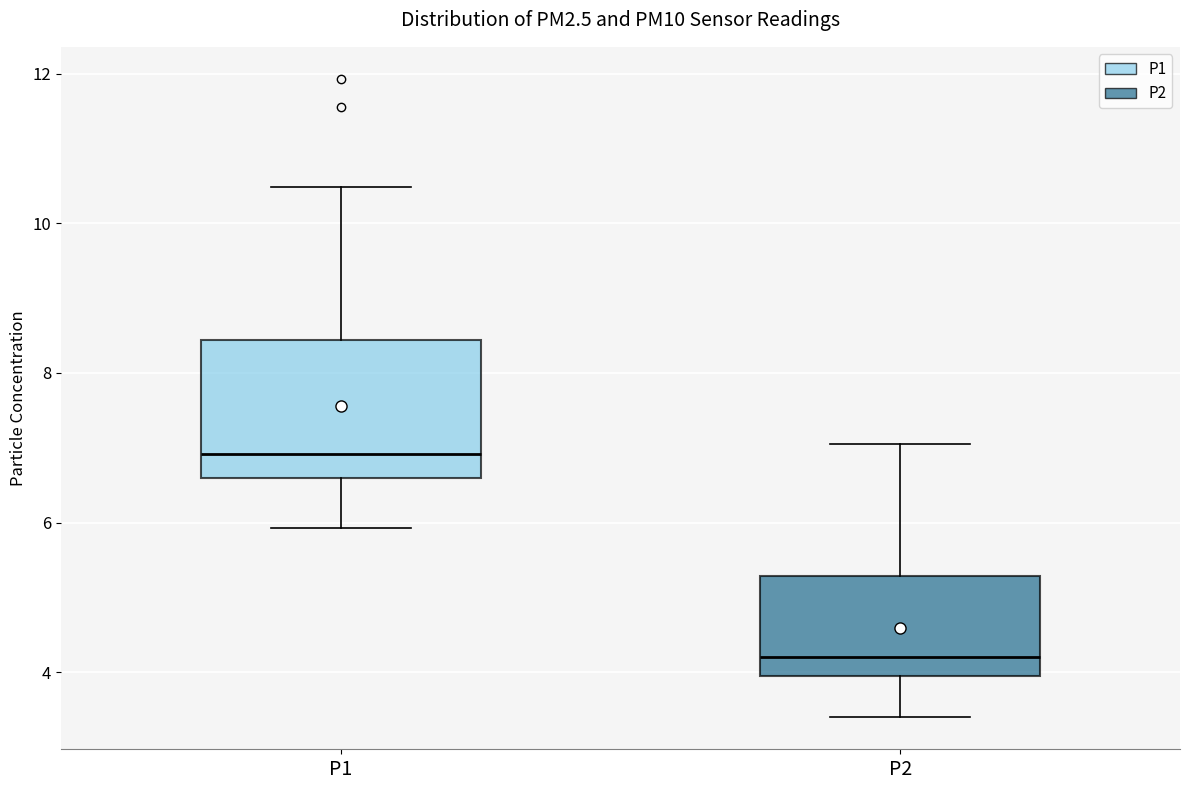

Where does the lower whisker of the box for P1 end on the y-axis? The values are not printed on the chart, so give them approximately, as read against the axis.

6.0